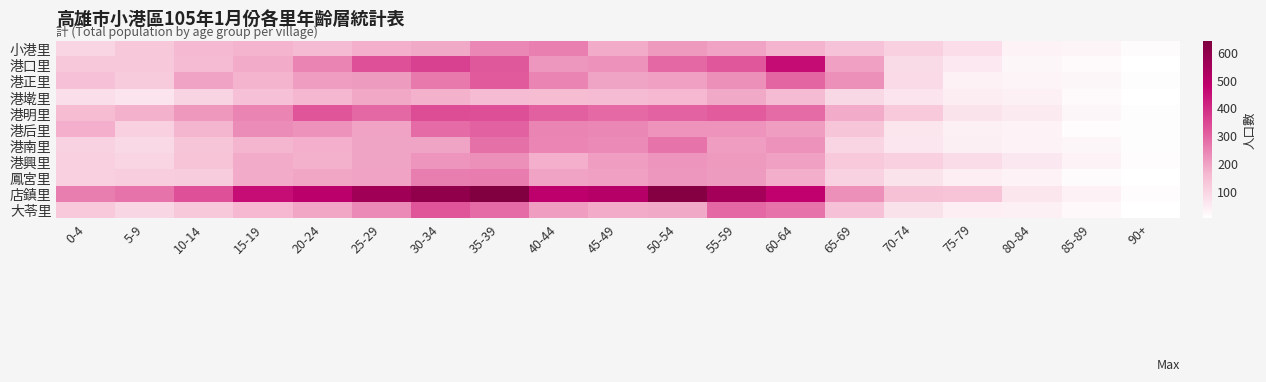

What is the total value across all series at 60-64?

2914